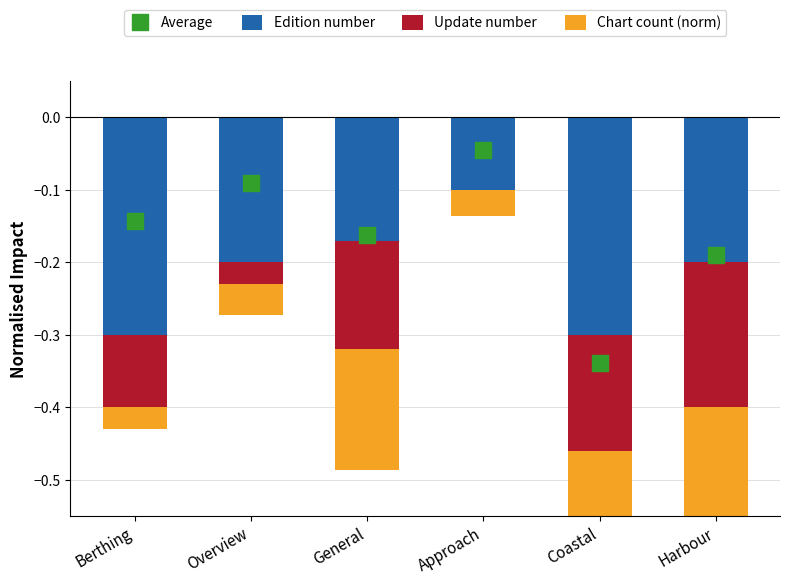

At which category is the sum across all series the highest?

Approach